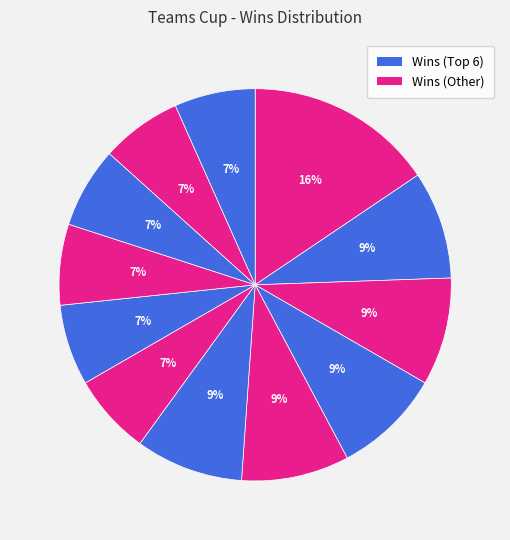

Count the number of slices in the pie.

12